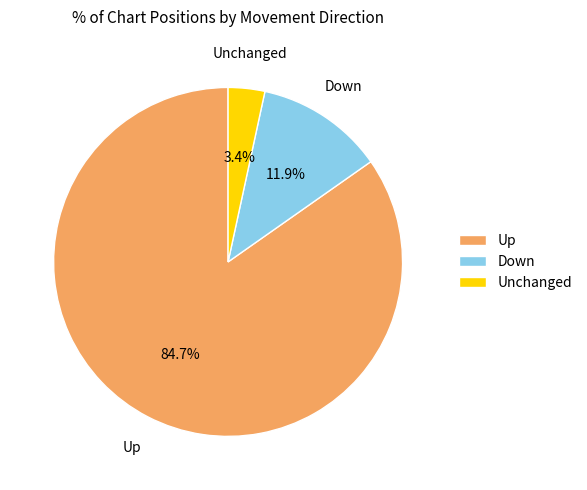

To the nearest percent, what is the difference between the largest and smallest slice percentages?

81%